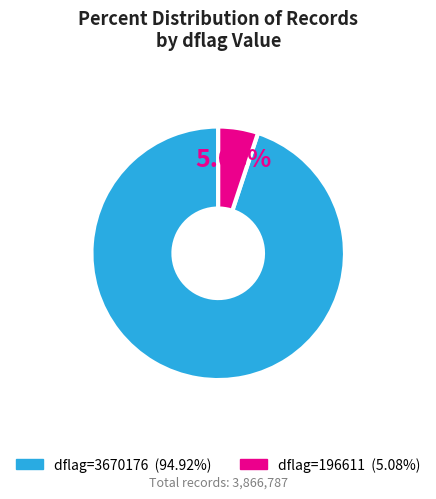

What is the ratio of the value at dflag=3670176 to the value at dflag=196611?

18.7